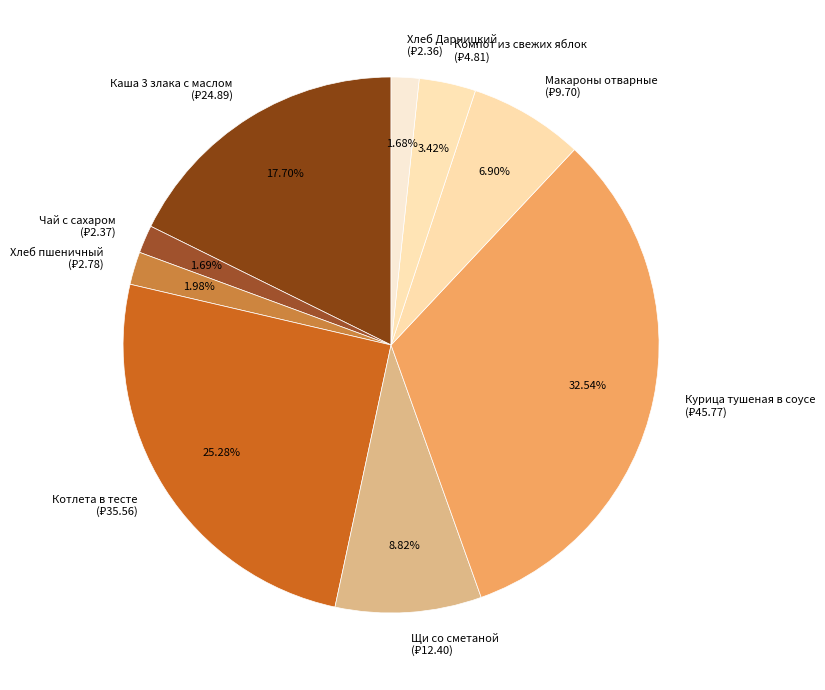

Between Хлеб Дарницкий and Котлета в тесте, which is larger?

Котлета в тесте